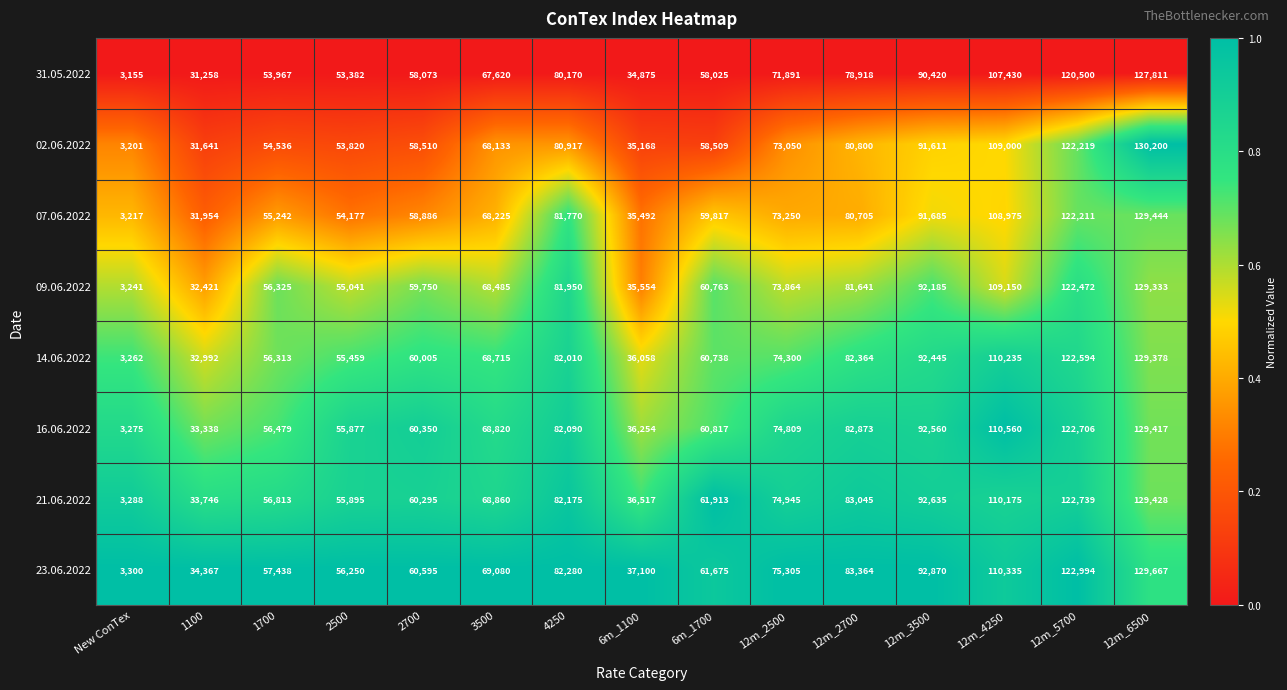

Which category has the lowest value across all series?

New ConTex